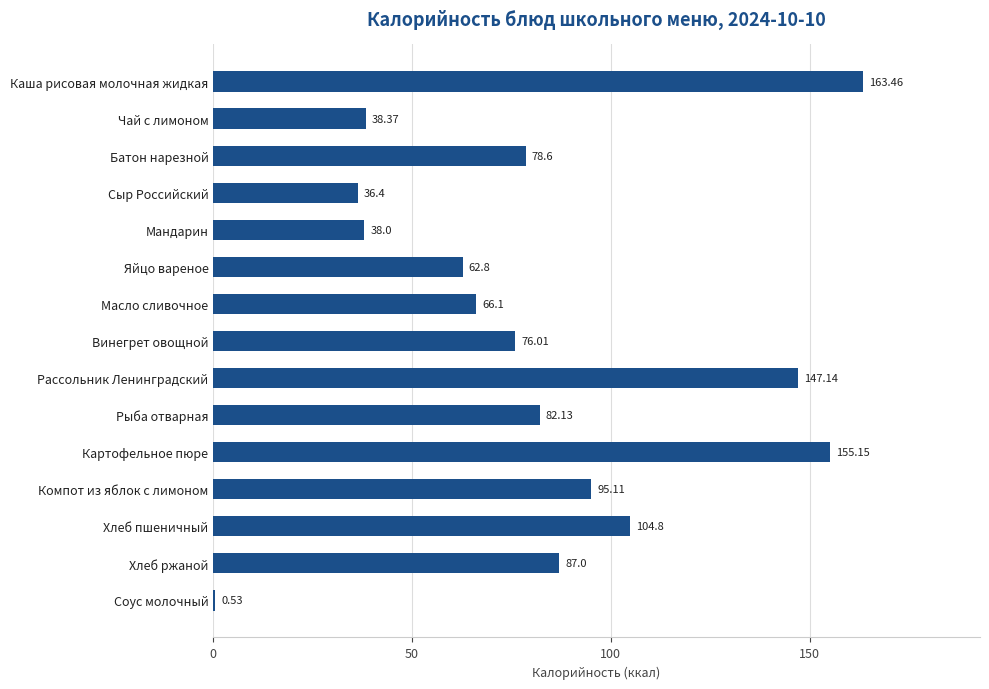

At which label is the value closest to 81?

Рыба отварная